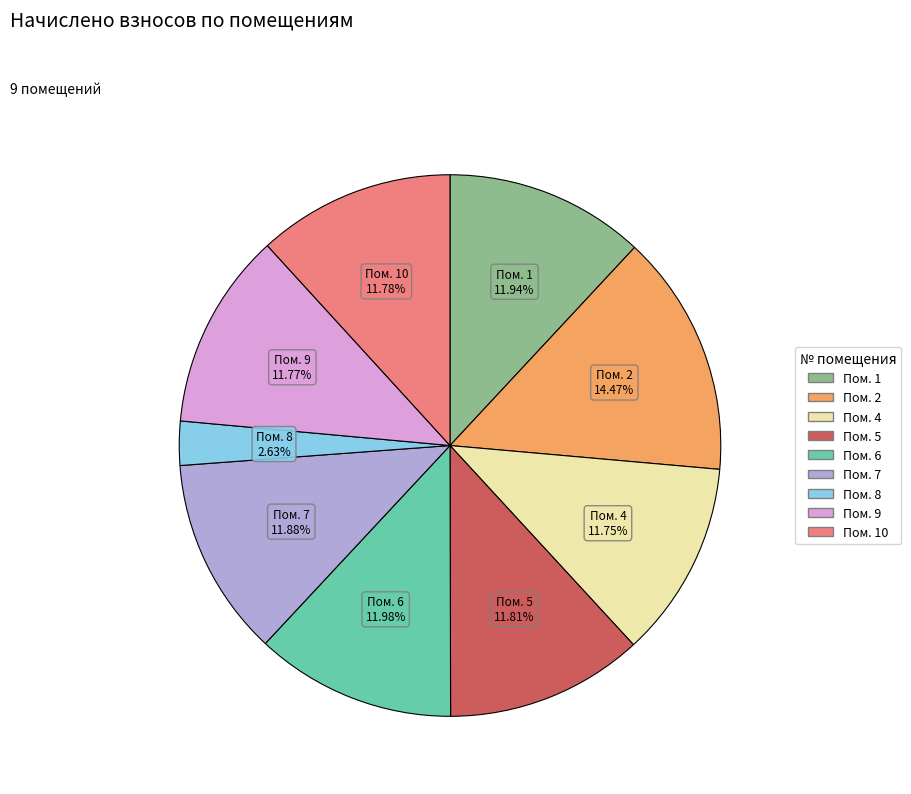

Is there a majority slice in this chart?

No